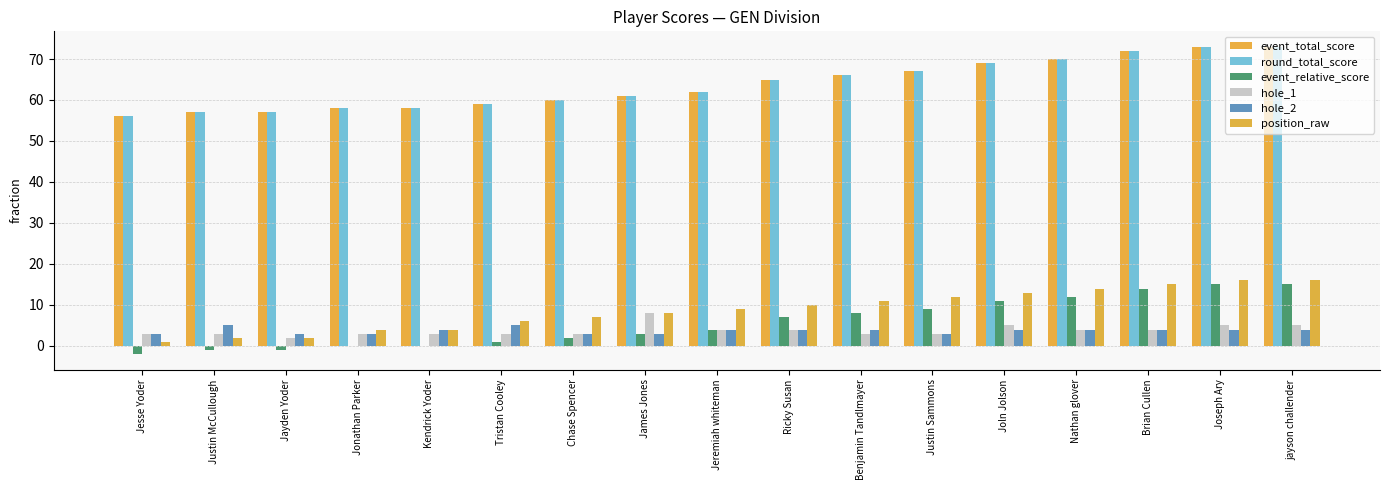

The event_total_score series shows 92 at Joln Jolson. True or false?

False